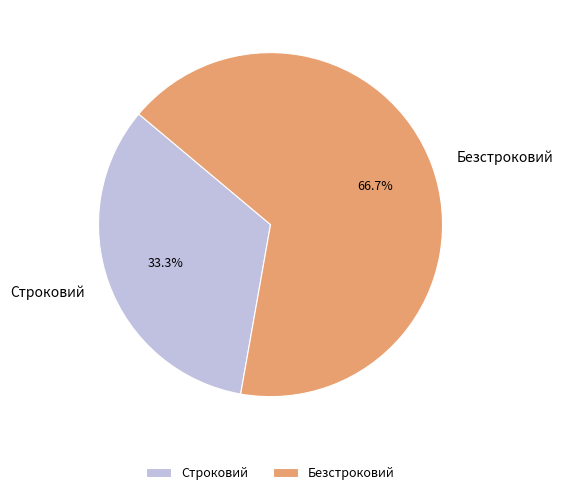

To the nearest percent, what percentage of the pie is Безстроковий?

67%